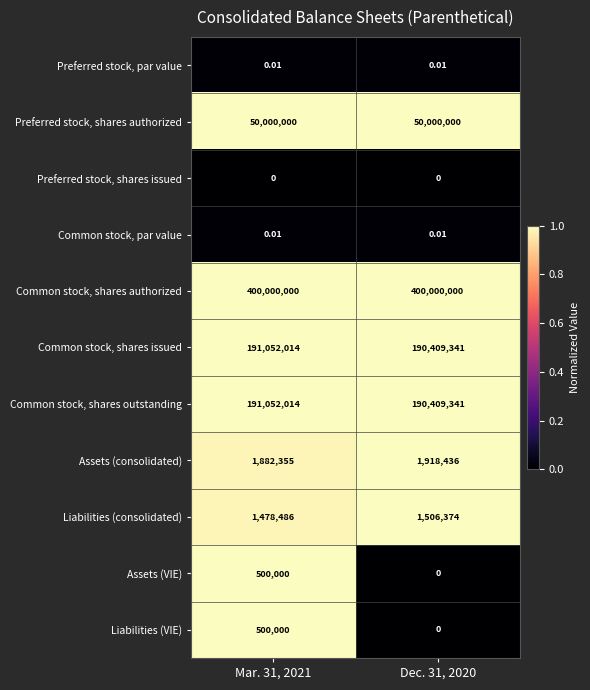

Which series has the largest total across all categories?

Common stock, shares authorized